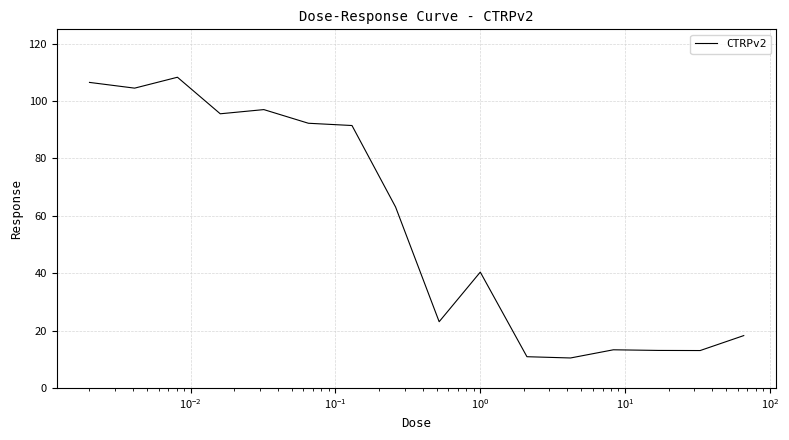

What is the difference between the maximum and minimum values?

97.9